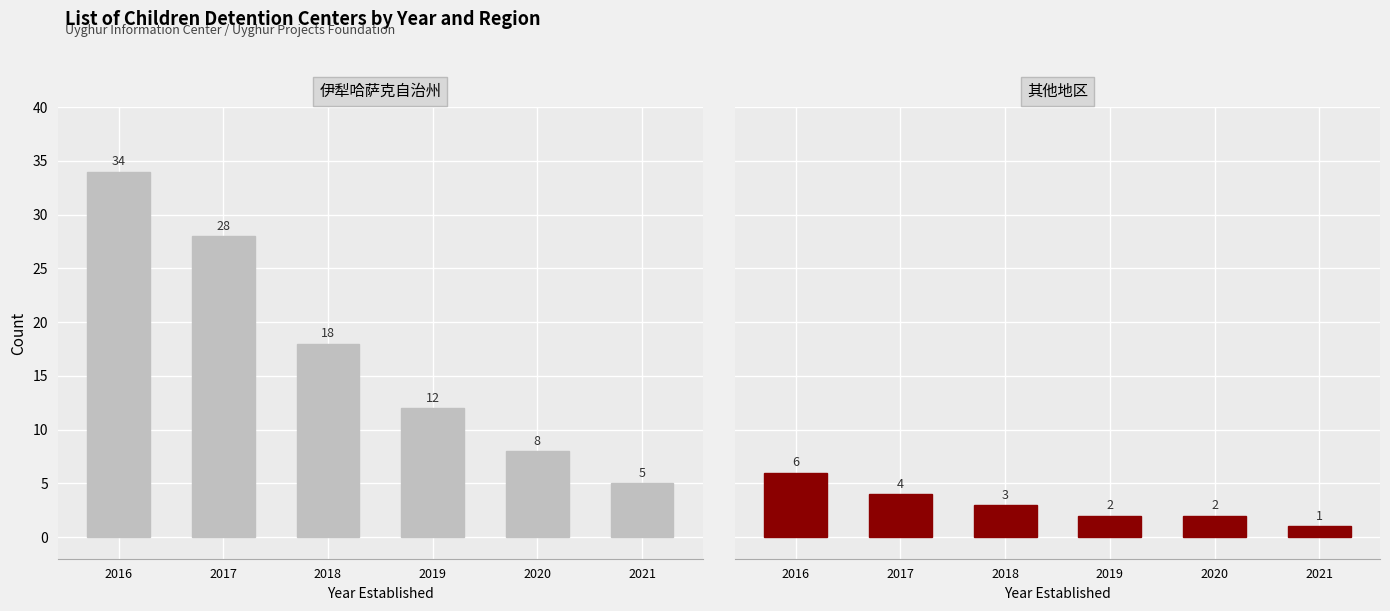

What is the approximate value of 其他地区 at 2018?

3